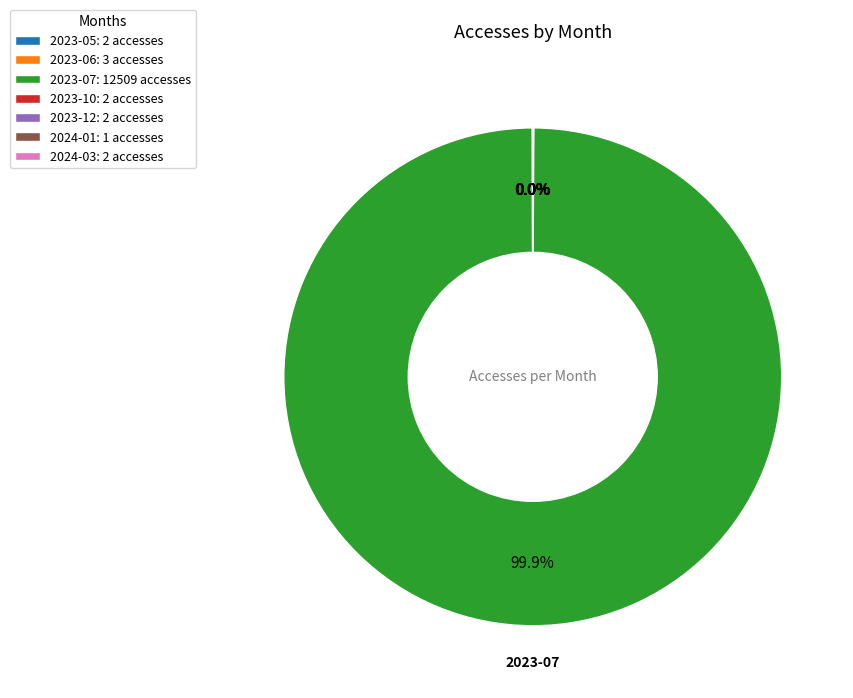

Which slice represents more than half of the pie?

2023-07